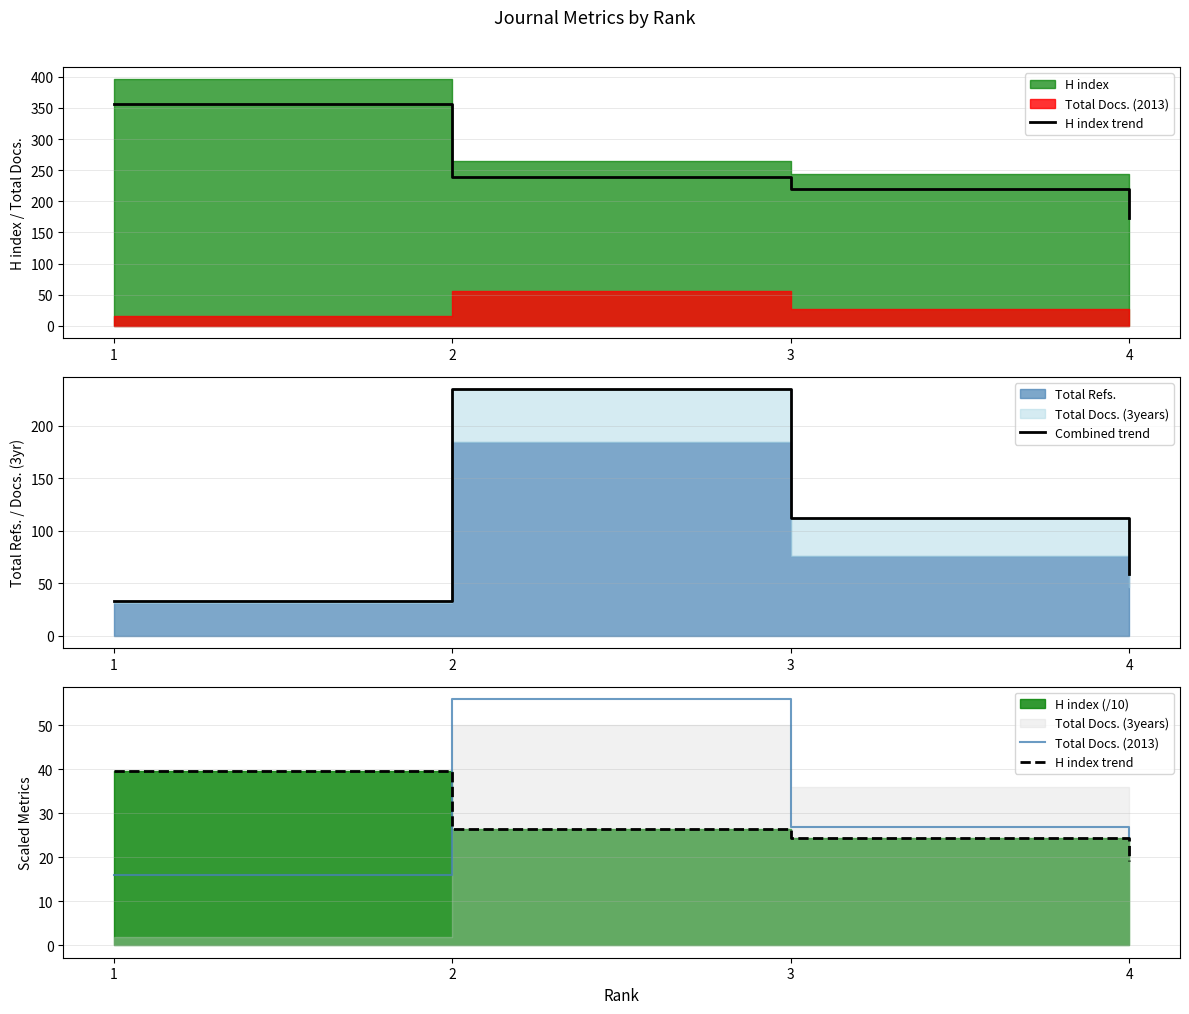

What is the maximum value for Total Docs. (2013)?

56.0